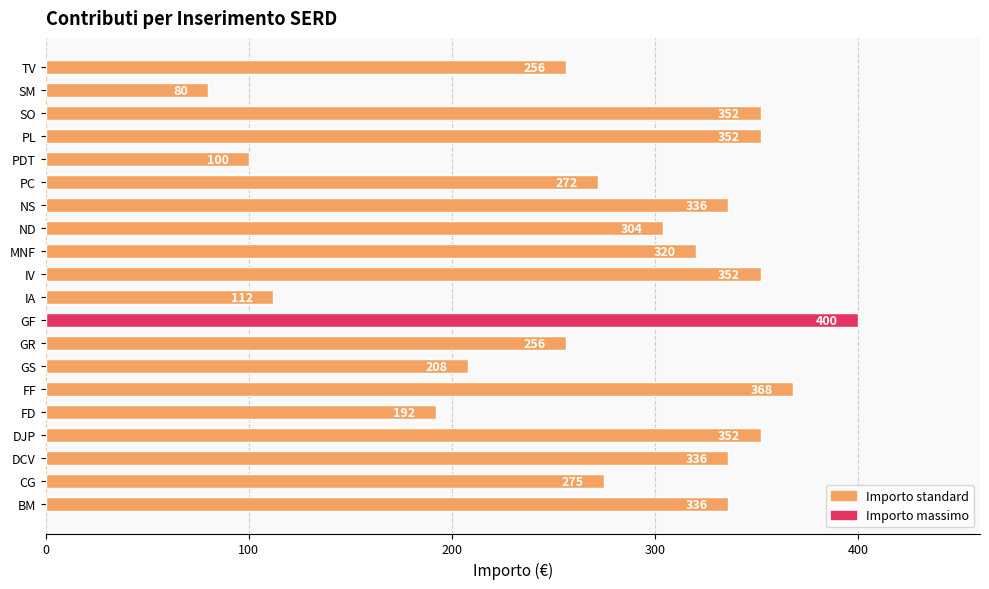

The value at PC is 272. True or false?

True